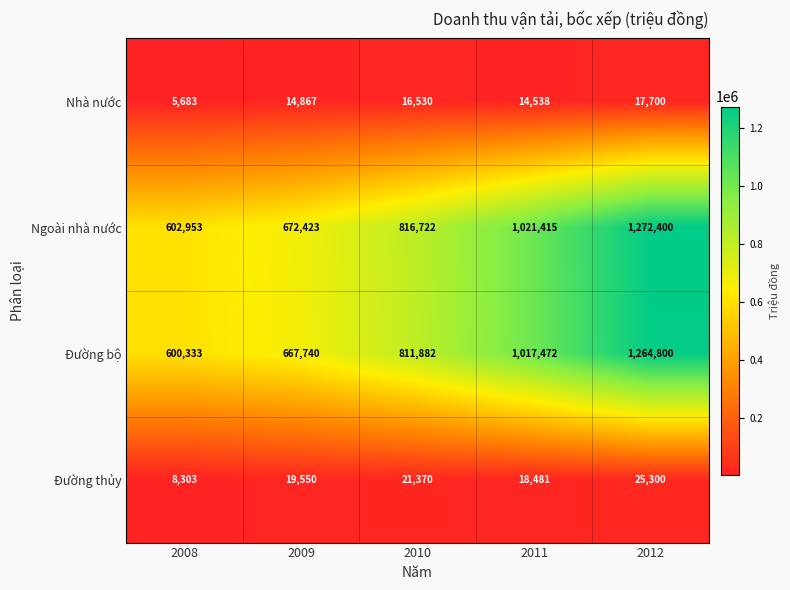

Count the number of data series in this chart.

4